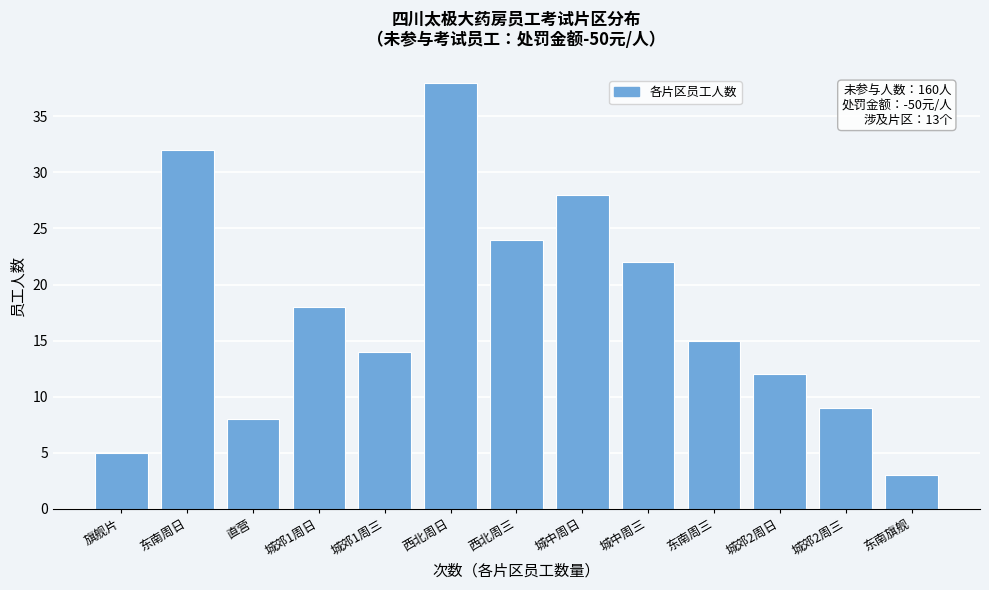

Reading left to right, extract all data points from this chart.

5	32	8	18	14	38	24	28	22	15	12	9	3